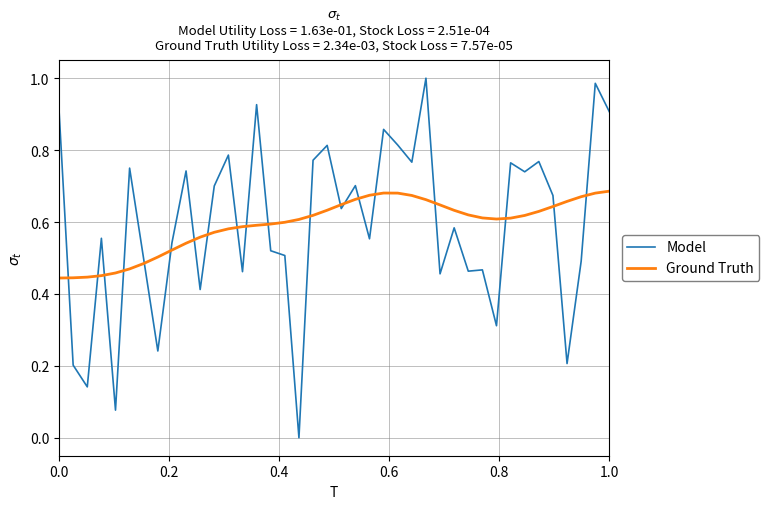

How many distinct data groups are displayed?

2